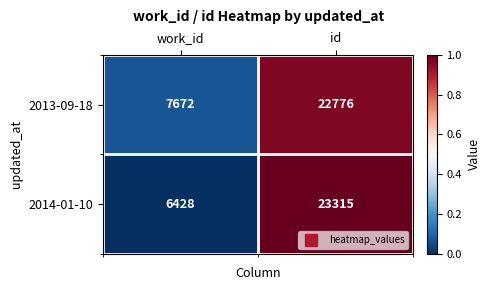

What is the difference between the highest and lowest values at work_id?

1244